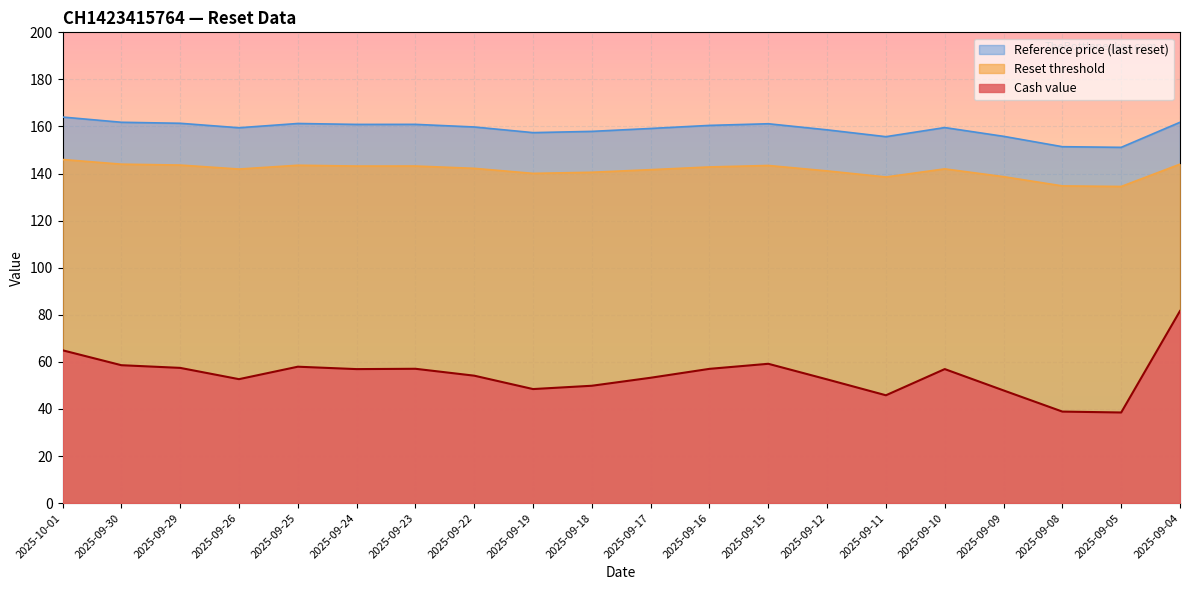

Is the value of Cash value at 2025-09-26 greater than the value of Reset threshold at 2025-09-08?

No